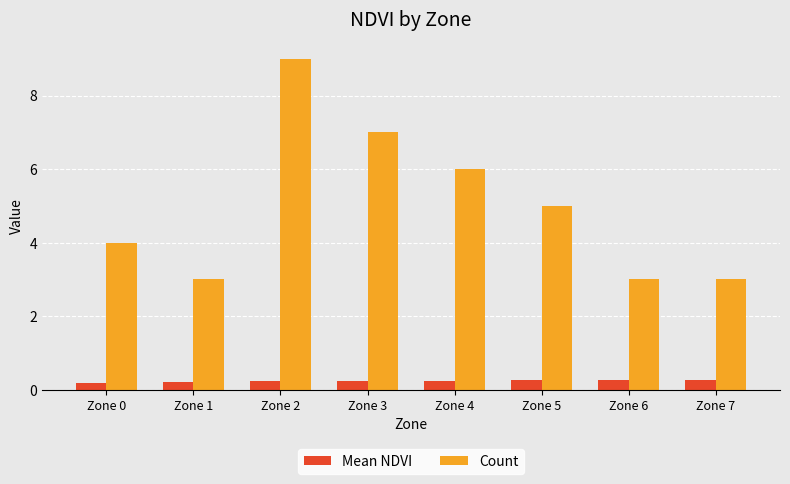

The value of Count at Zone 2 is 9.0. True or false?

True